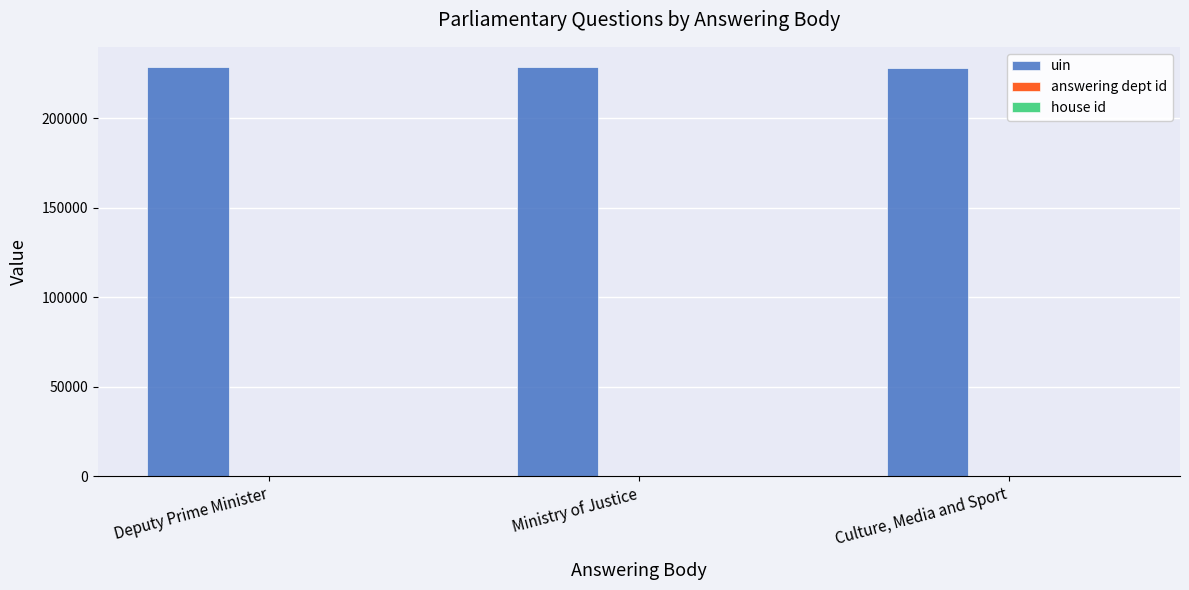

What is the maximum value shown in the chart?

228354